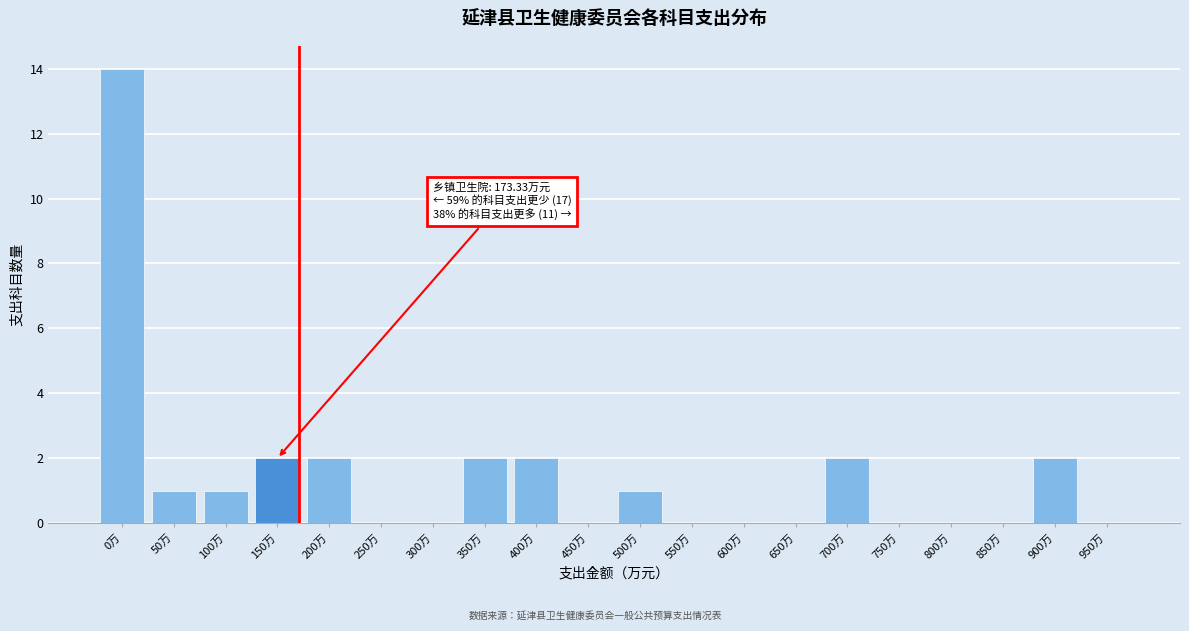

Reading left to right, extract all data points from this chart.

0万=14	50万=1	100万=1	150万=2	200万=2	250万=0	300万=0	350万=2	400万=2	450万=0	500万=1	550万=0	600万=0	650万=0	700万=2	750万=0	800万=0	850万=0	900万=2	950万=0